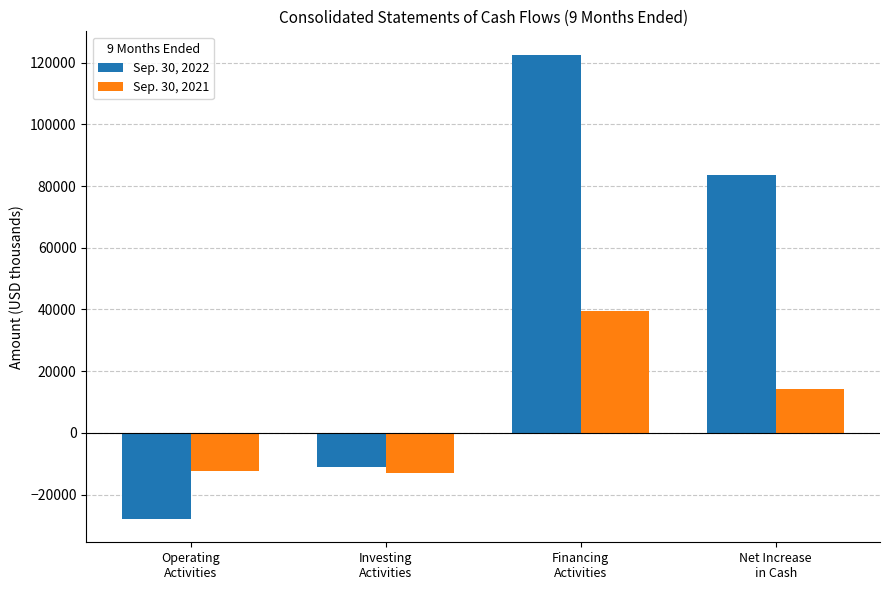

Which series has the largest total across all categories?

Sep. 30, 2022